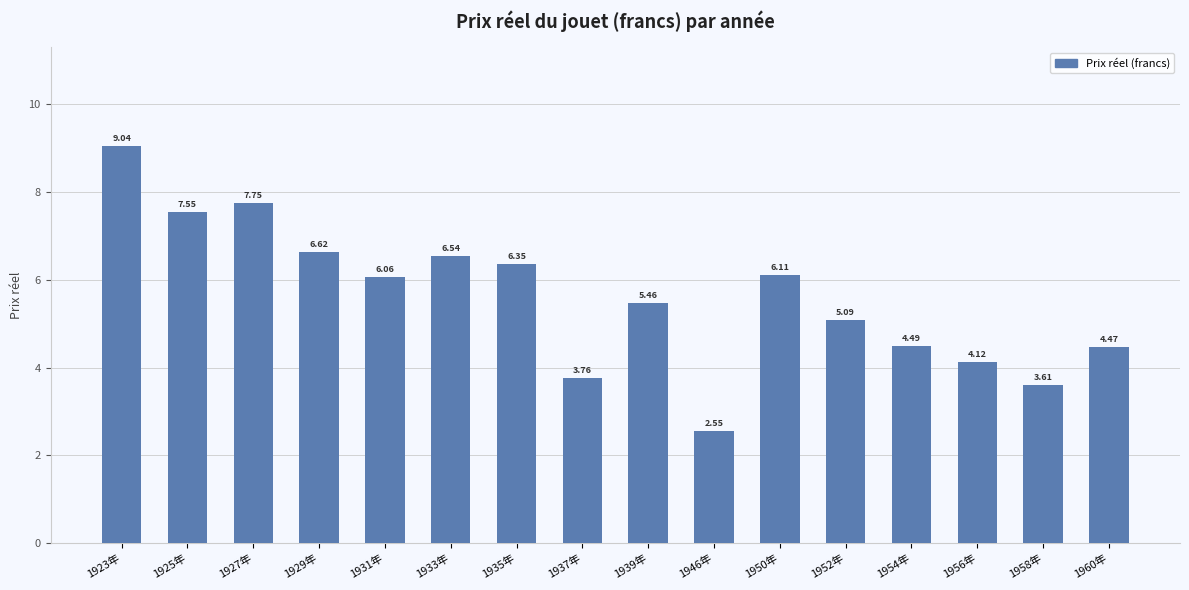

Which label corresponds to the largest value in the chart?

1923年